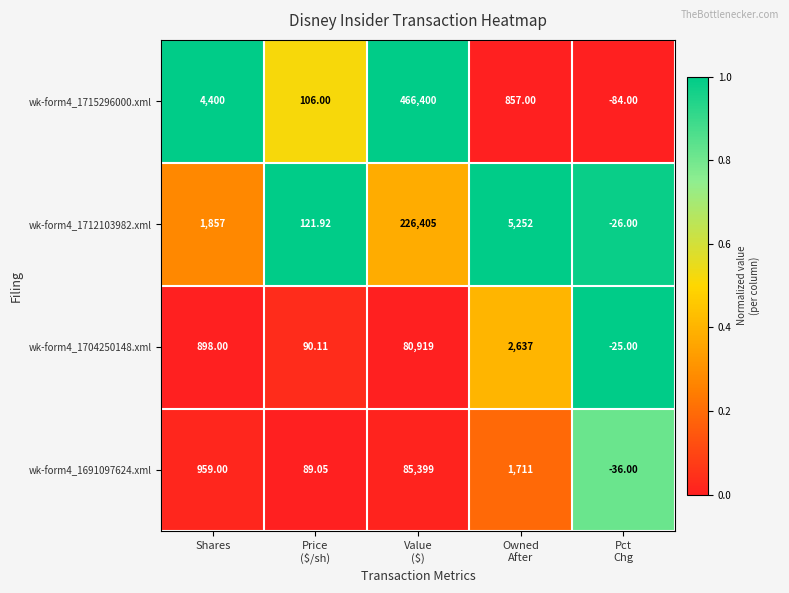

Where is wk-form4_1715296000.xml nearest to the value 233158?

Shares